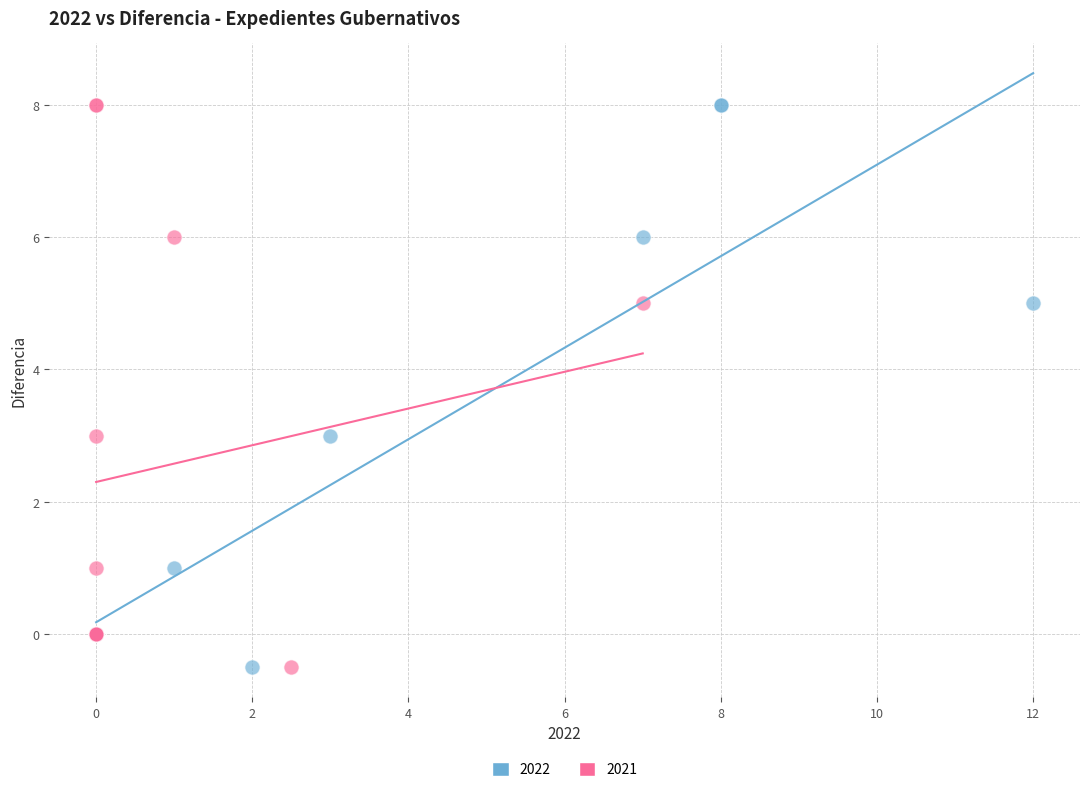

What are all the series names shown in the legend?

2022, 2021